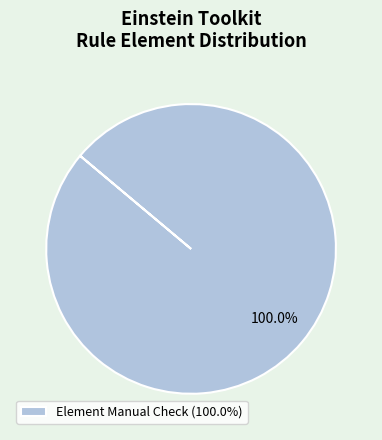

Is there a majority slice in this chart?

Yes